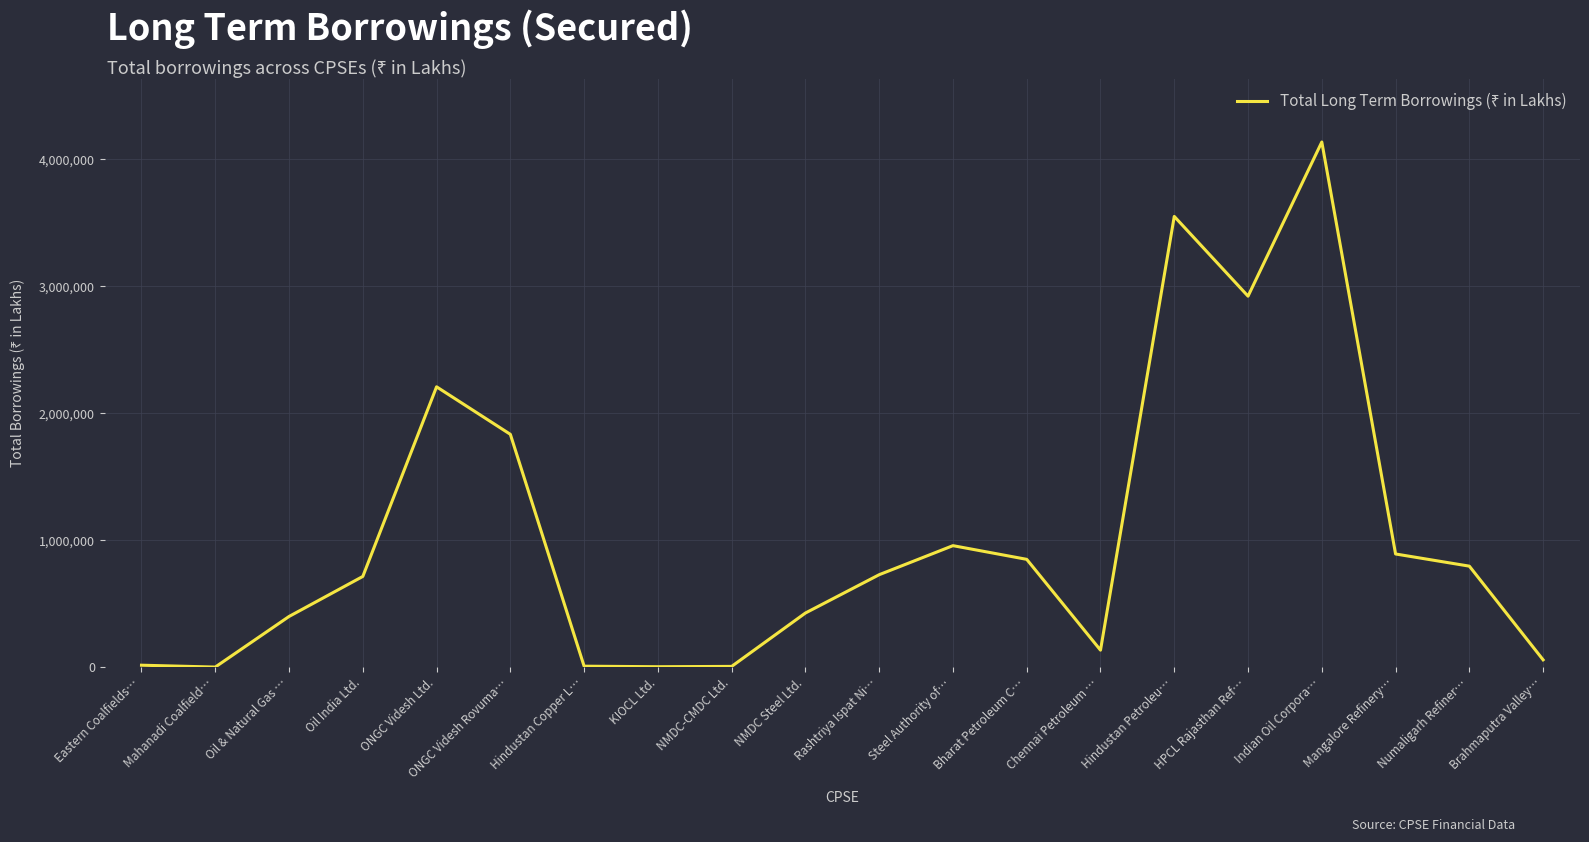

Is it true that the value at Steel Authority of… is 1699348?

False